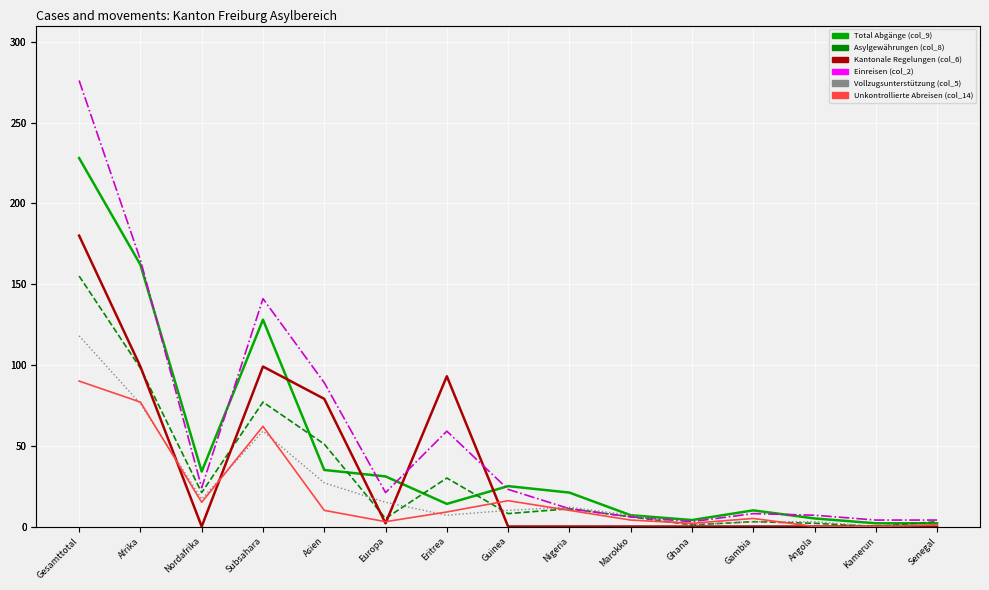

What is the label of the 12th point from the right?

Subsahara